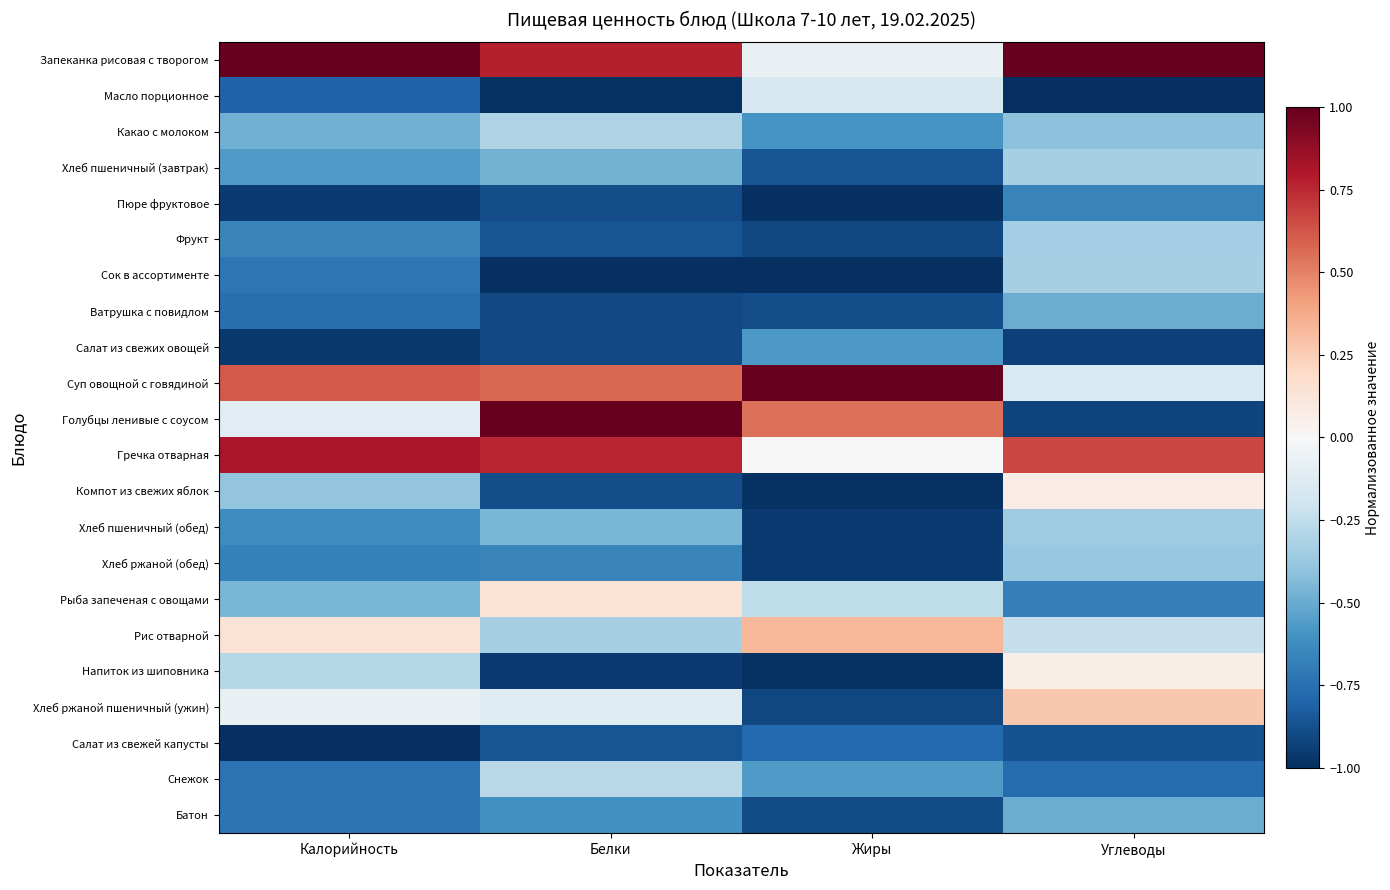

Which category has the lowest value across all series?

Углеводы